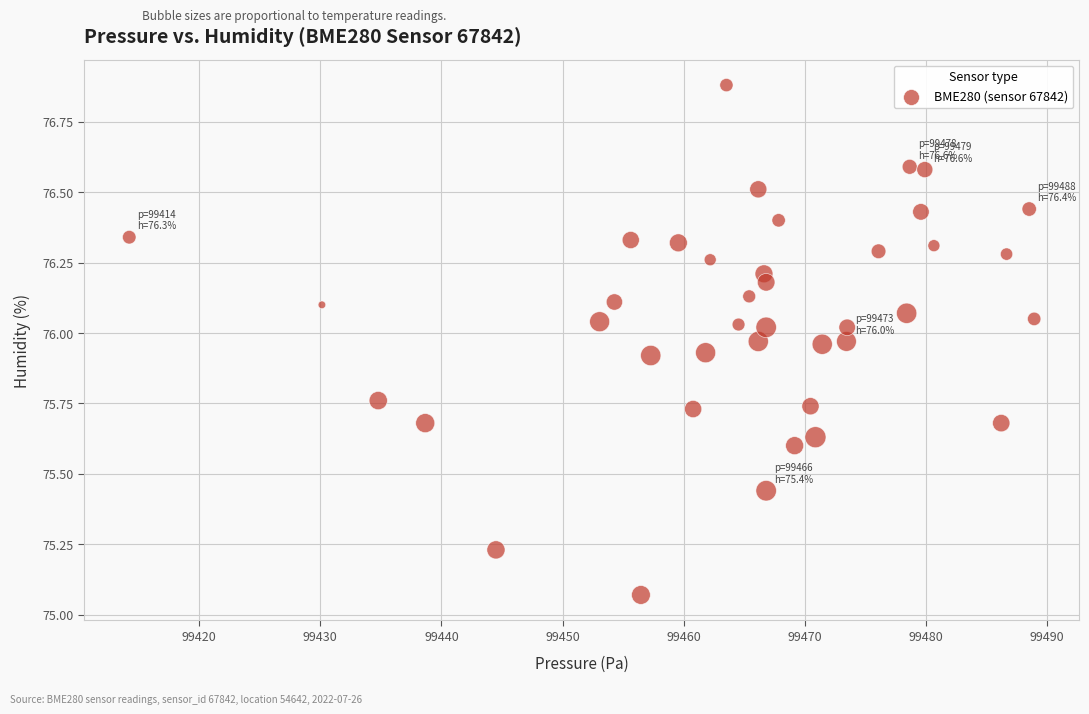

What is the range of X values (max minus min)?

74.7